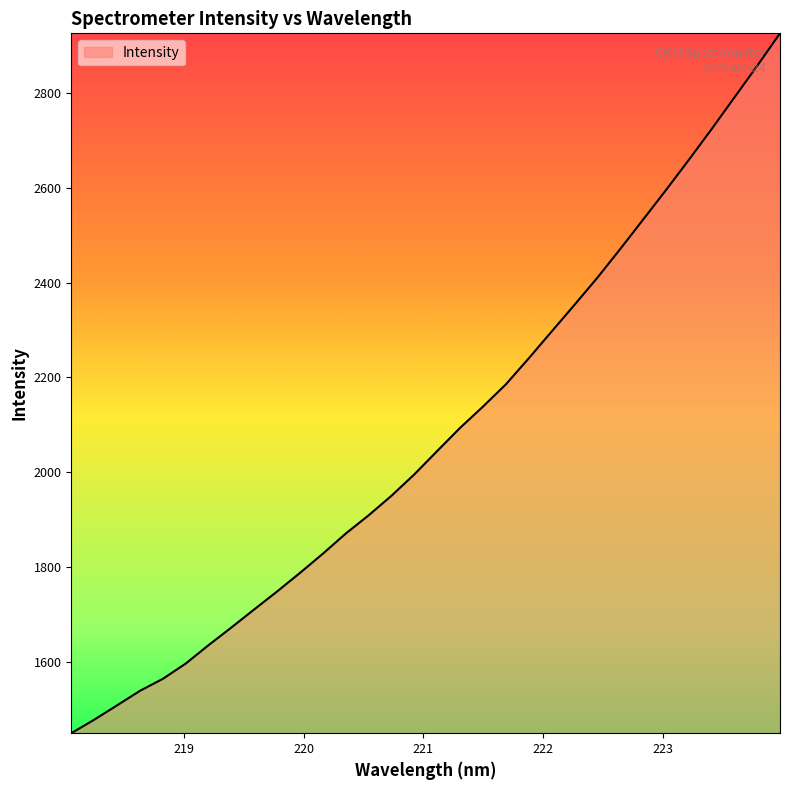

What is the minimum value shown in the chart?

1449.0